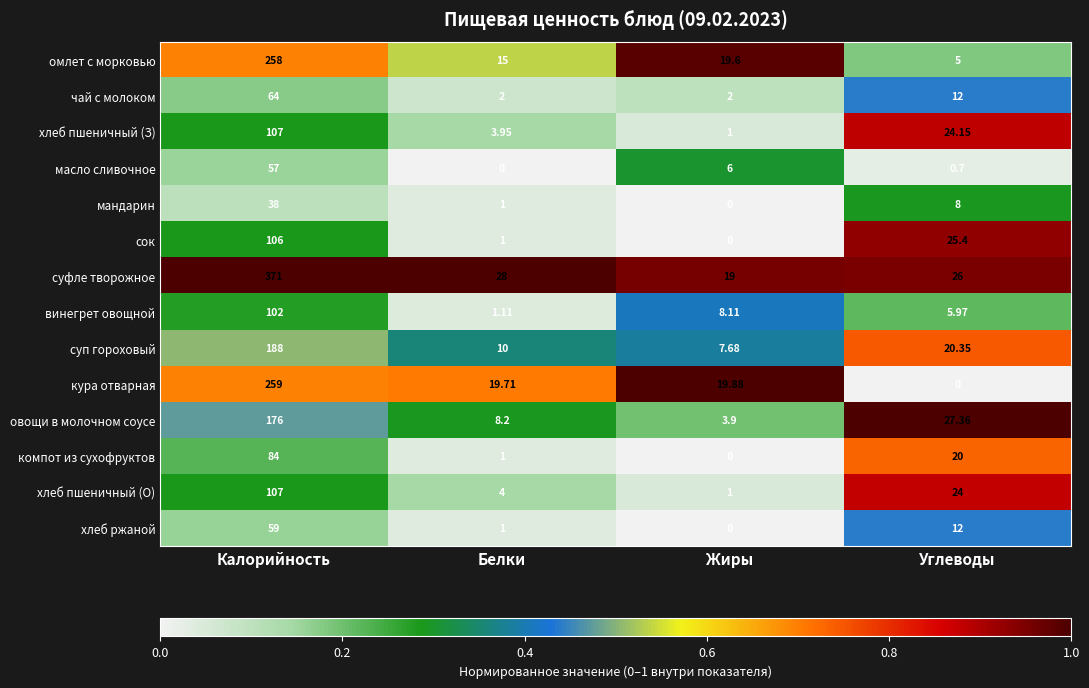

Where does the хлеб ржаной series first go above 12?

Калорийность